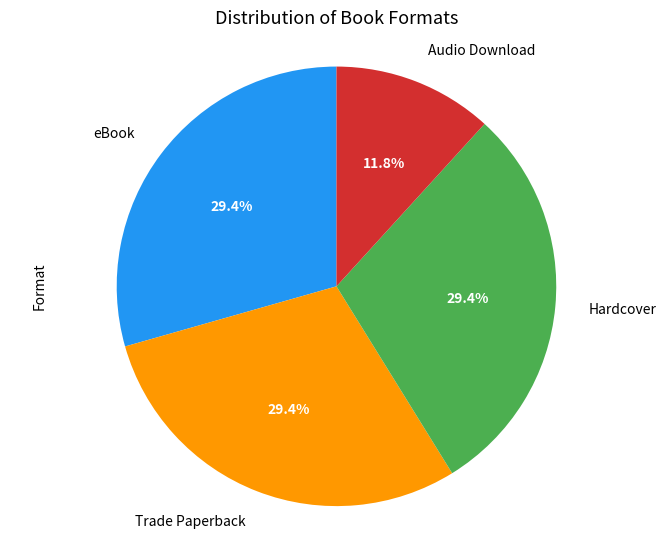

To the nearest percent, what portion does eBook represent?

29%